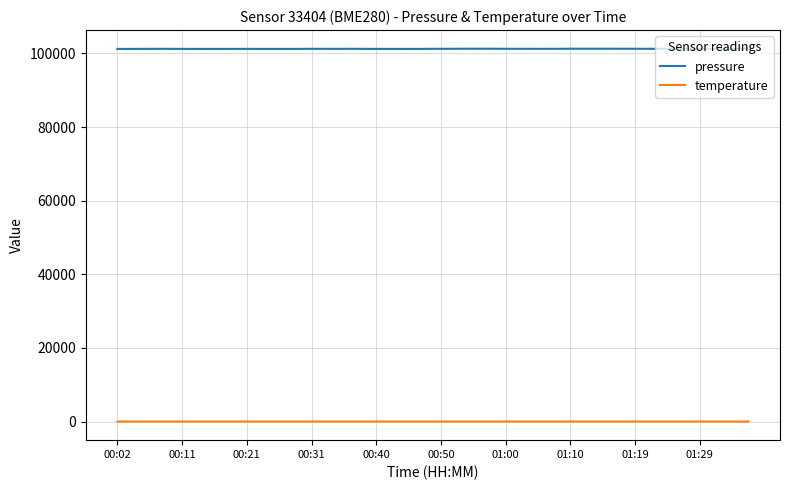

What are all the series names shown in the legend?

pressure, temperature